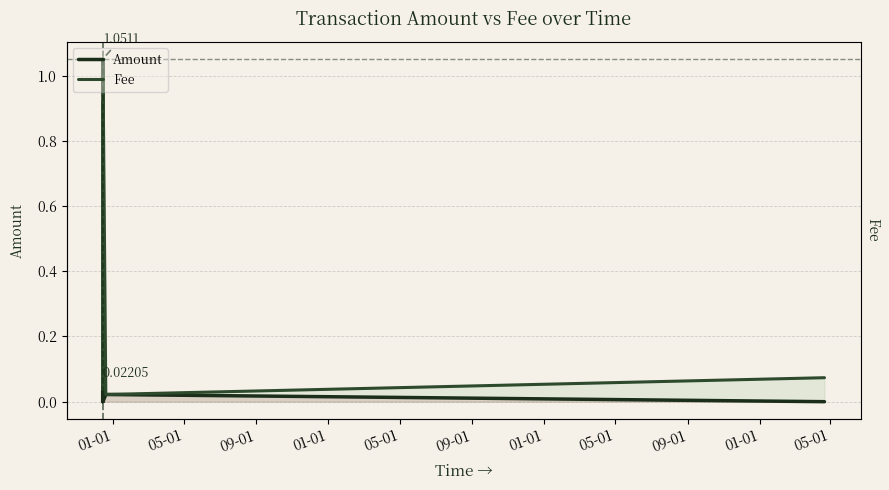

What is the sum of all Amount values?

0.3